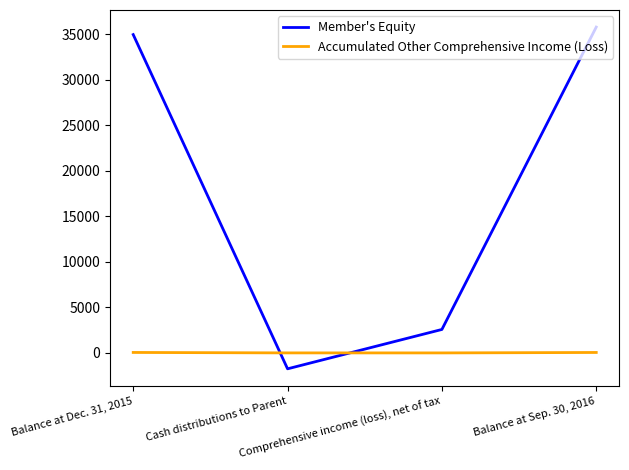

After their last crossing, which series has the higher values: Member's Equity or Accumulated Other Comprehensive Income (Loss)?

Member's Equity